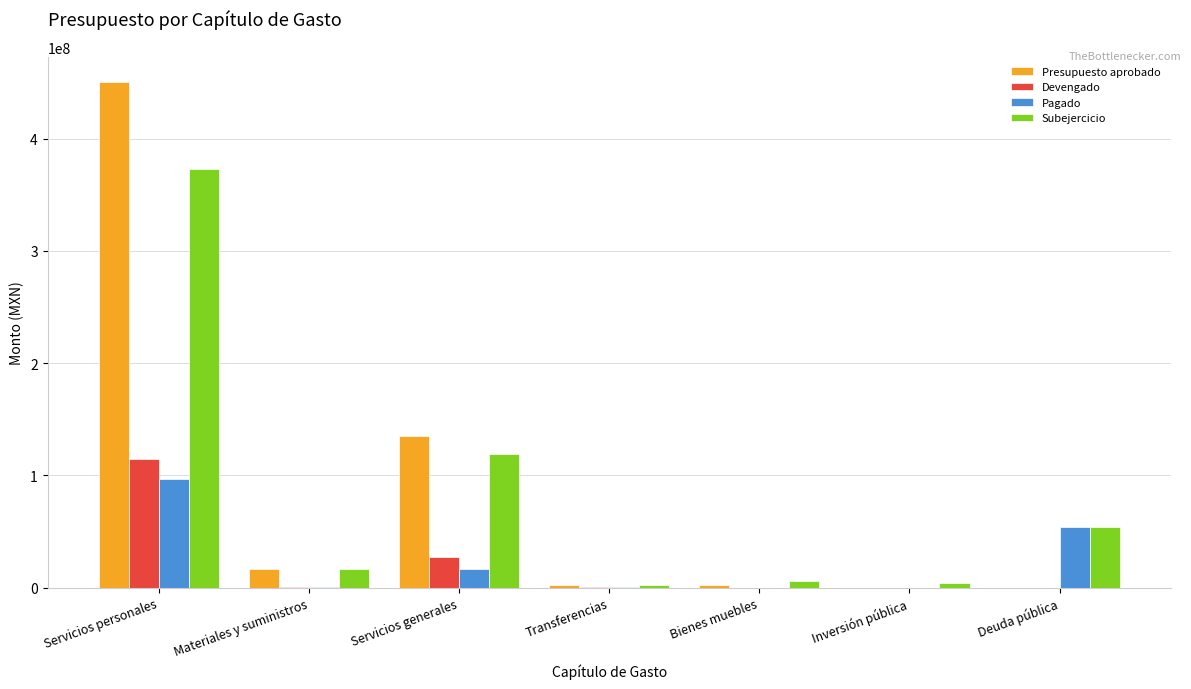

The Devengado series shows 59064147.7 at Servicios personales. True or false?

False